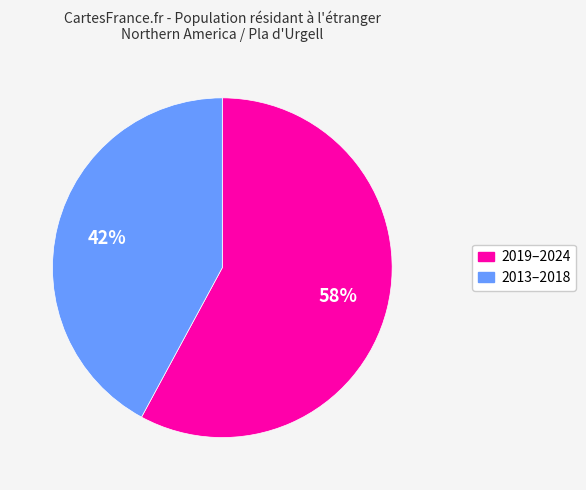

How many segments does this pie chart have?

2